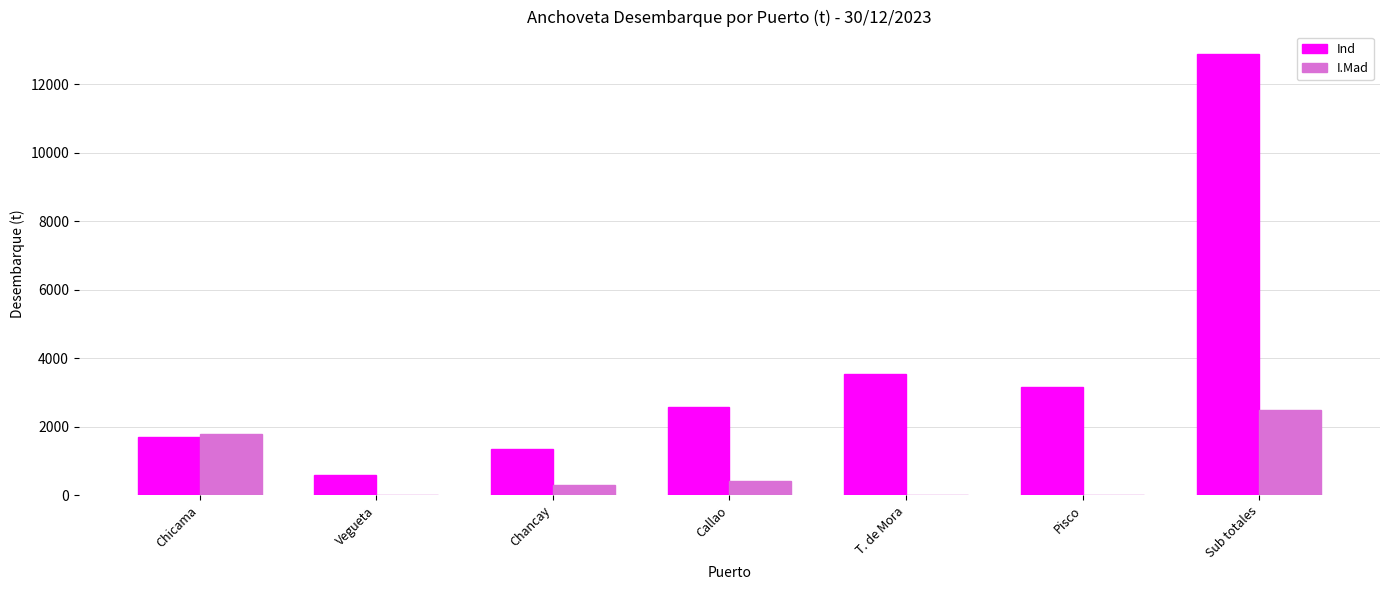

What is the total value across all series at Pisco?

3143.9